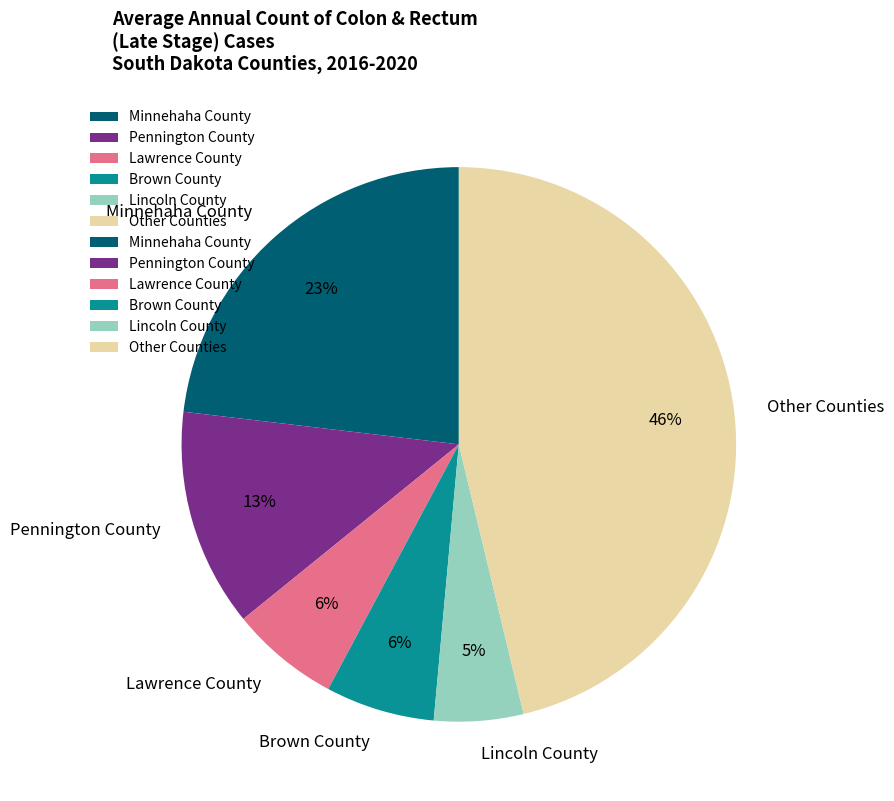

Count the number of slices in the pie.

6